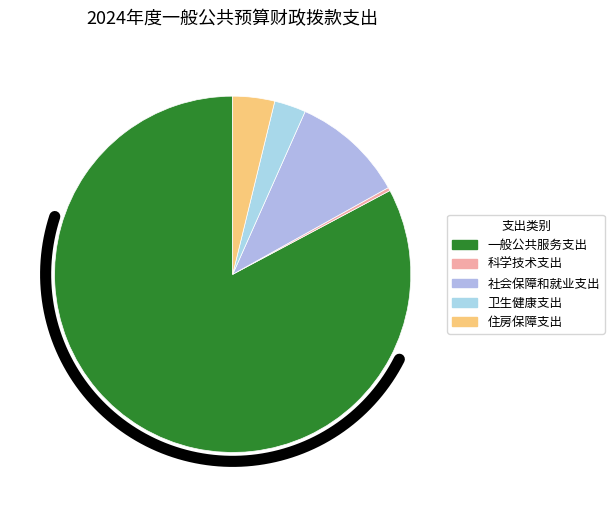

What percentage is the 一般公共服务支出 slice, to the nearest percent?

83%